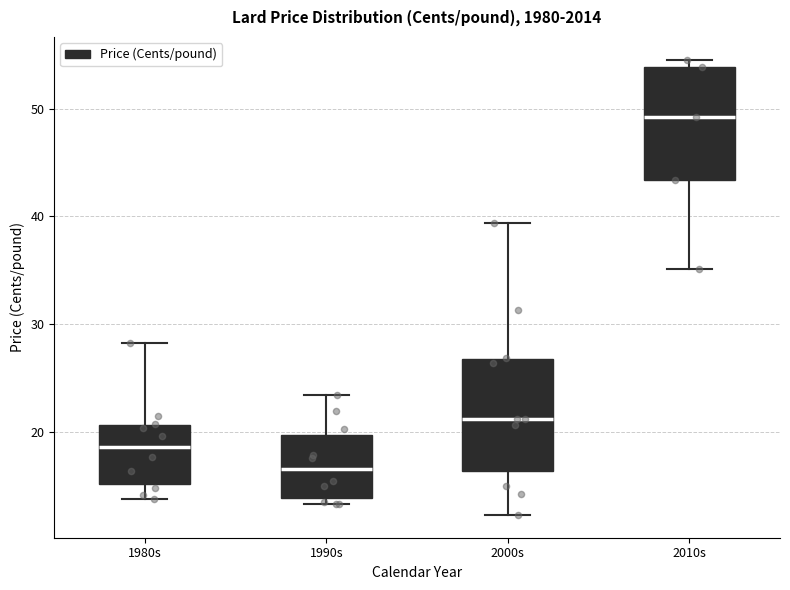

Reading left to right, transcribe this box plot: for each box, give where its median line is, the range the box spans, and where its two whiskers end, as read against the y-axis. The values are not printed on the chart, so give them approximately, as read against the axis.

1980s: median 19, box 15 to 21, whiskers 14 to 28
1990s: median 16, box 14 to 20, whiskers 13 to 23
2000s: median 21, box 16 to 27, whiskers 12 to 39
2010s: median 49, box 43 to 54, whiskers 35 to 55